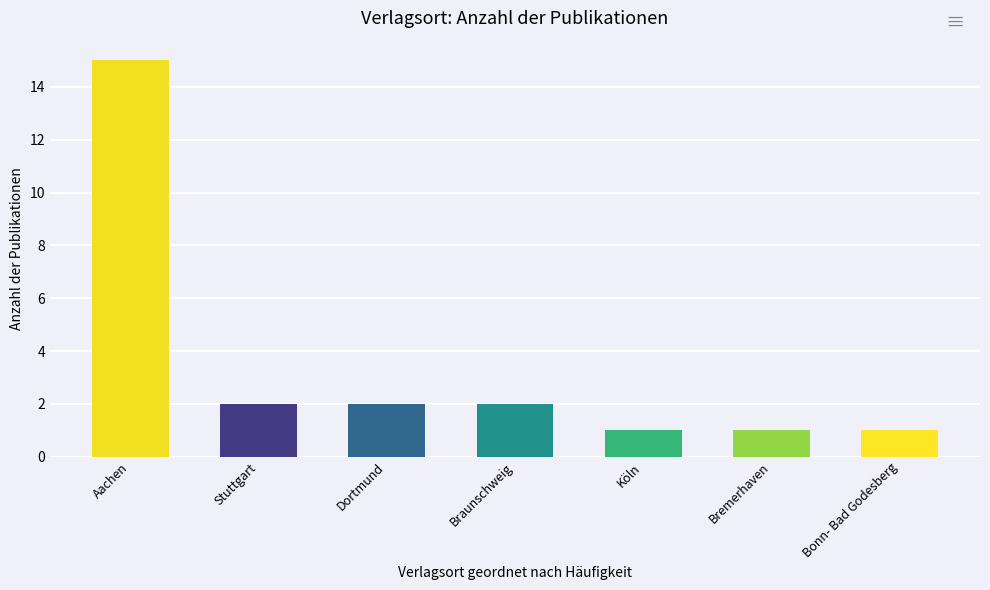

Reading right to left, list all the values displayed in this chart.

Bonn- Bad Godesberg=1	Bremerhaven=1	Köln=1	Braunschweig=2	Dortmund=2	Stuttgart=2	Aachen=15